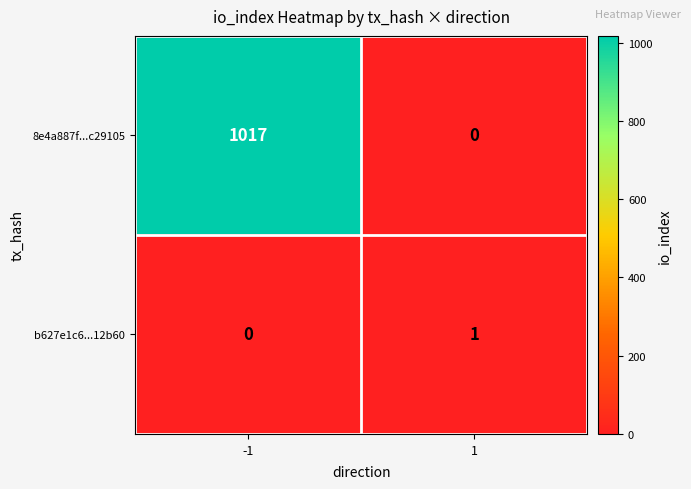

Rank the series by their average value, from highest to lowest.

8e4a887f...c29105, b627e1c6...12b60